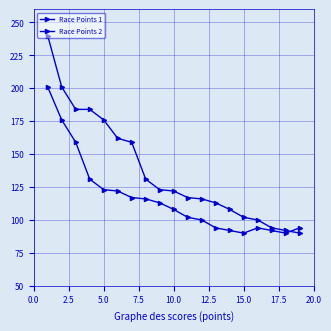

Which series has the widest spread of values?

Race Points 1